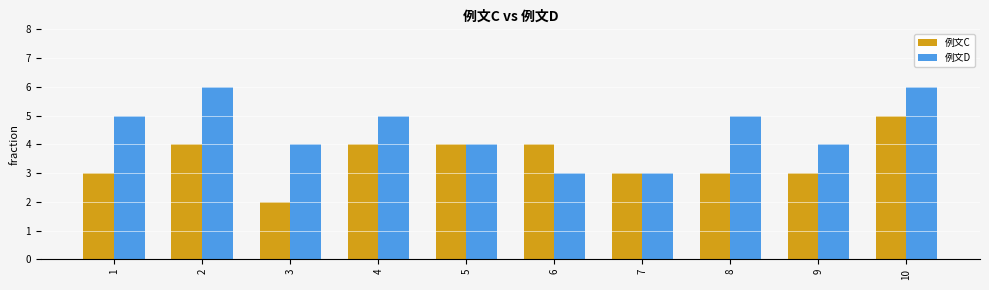

What is the smallest value displayed?

2